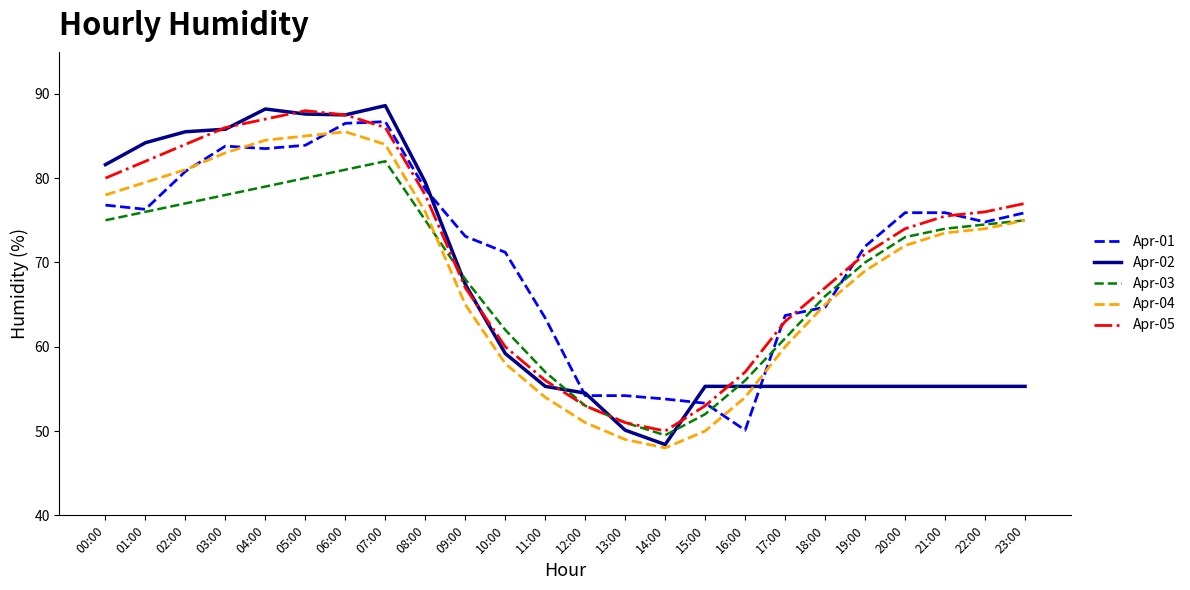

What position from the left is 04:00?

5